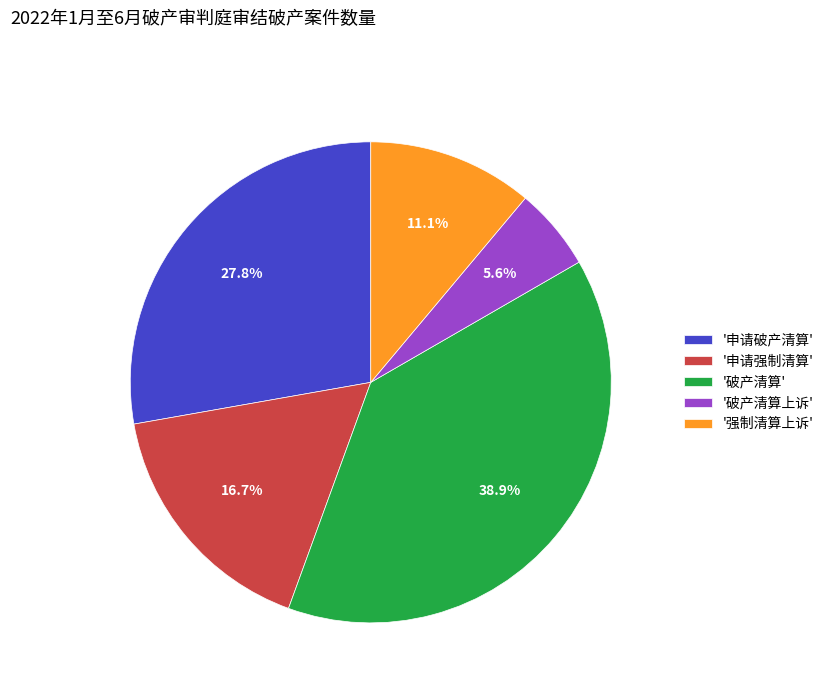

Does any single category account for the majority?

No